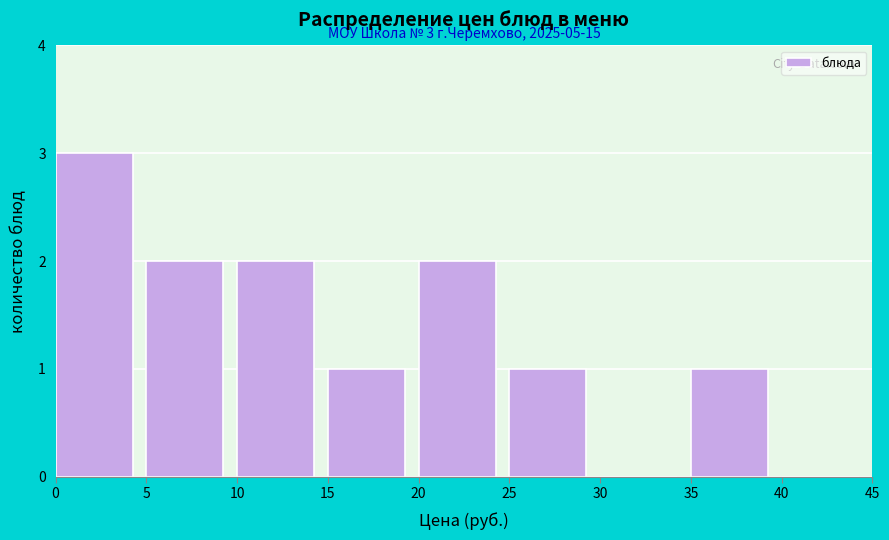

Over which range of the x-axis is the bar tallest?

0 to 5